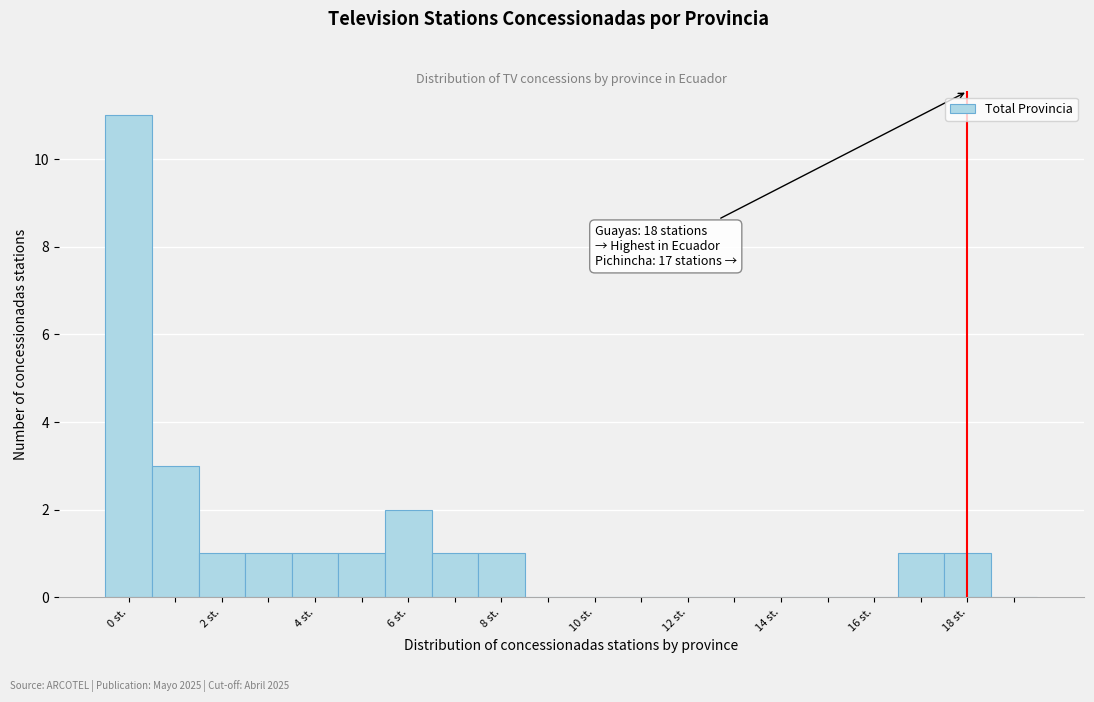

Which range on the x-axis has the tallest bar?

-0.5 to 0.5